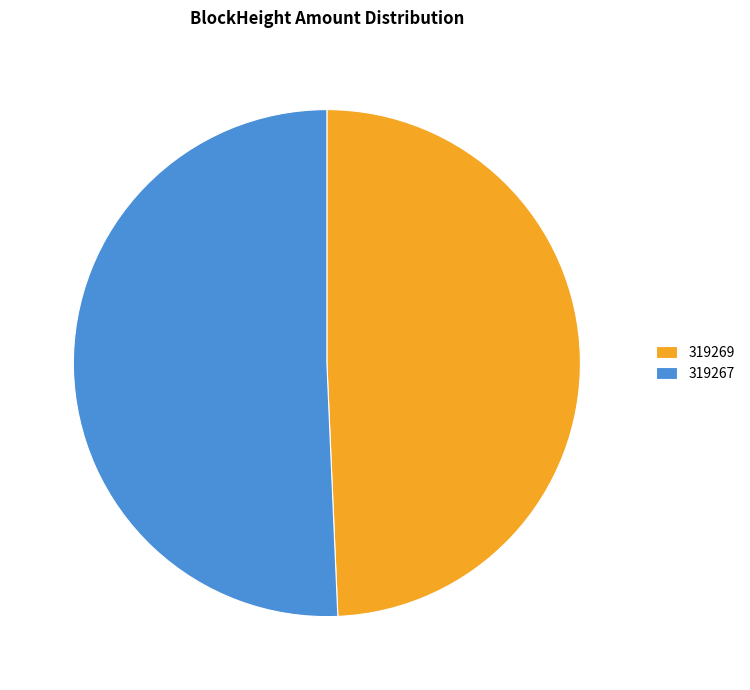

True or false: 319267 accounts for 86% of the total.

False